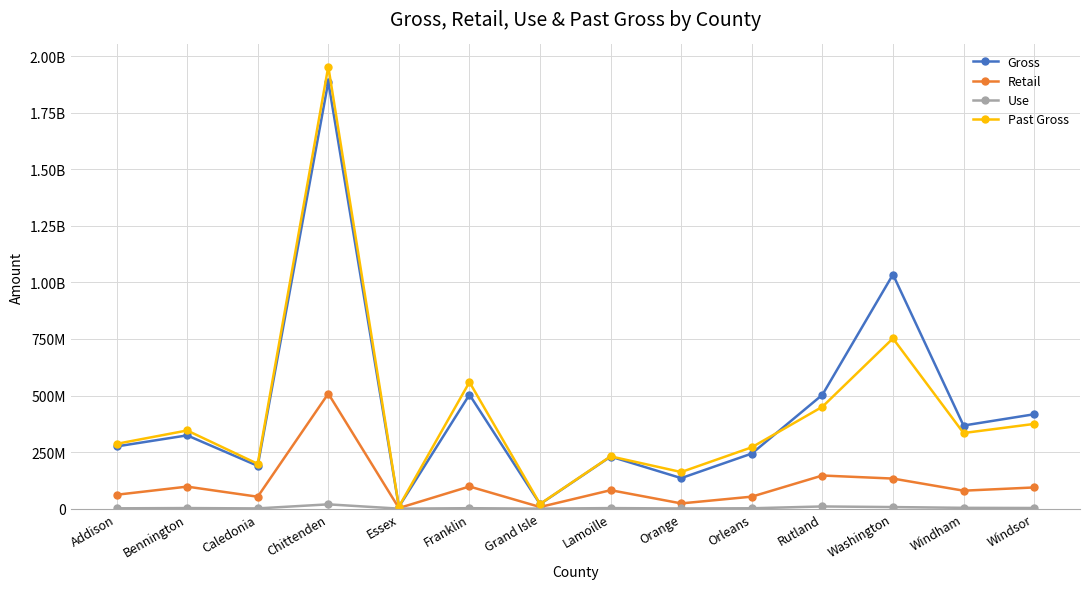

Reading left to right, list all the values displayed in this chart.

Gross: 274894009.8	323877304.5	189153917.4	1886862659.9	8033108.0	503748072.8	19902141.0	230125433.2	134867833.0	243486220.4	503107041.8	1034821079.8	367296313.1	417101387.5
Retail: 61332248.7	97301916.9	52623338.0	508516971.6	2535642.8	97888897.5	7151086.8	81582441.3	23096889.0	52981830.2	146405376.4	132902149.2	79329840.5	93636777.6
Use: 1388516.8	2502859.0	1012427.7	18965021.7	34375.0	1952209.7	69806.8	2370372.3	789284.7	1623190.5	9635182.3	6913229.3	3525573.0	2818924.7
Past Gross: 286343312.3	345420204.5	197900200.2	1953993310.5	8748399.6	559137419.3	20657692.9	231047973.1	161722663.7	271178606.5	450220373.5	752394559.9	334182077.7	374441055.3